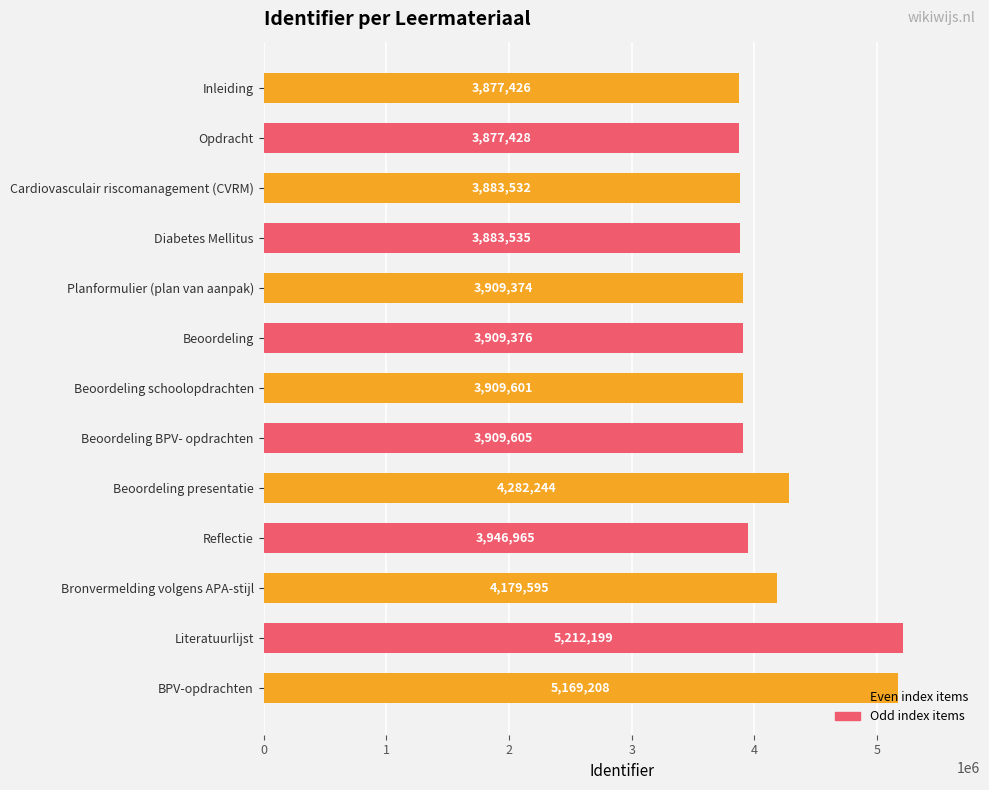

Are the bars grouped side by side (vs. stacked)?

No